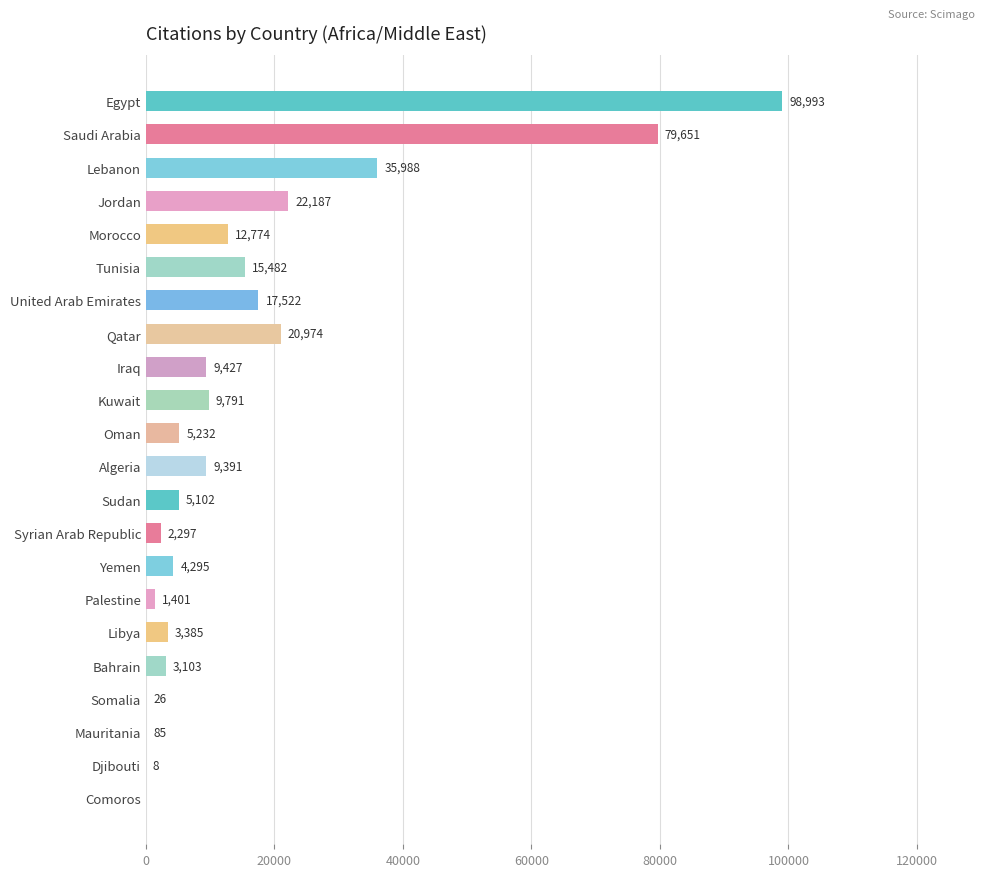

What is the sum of all values?

357114